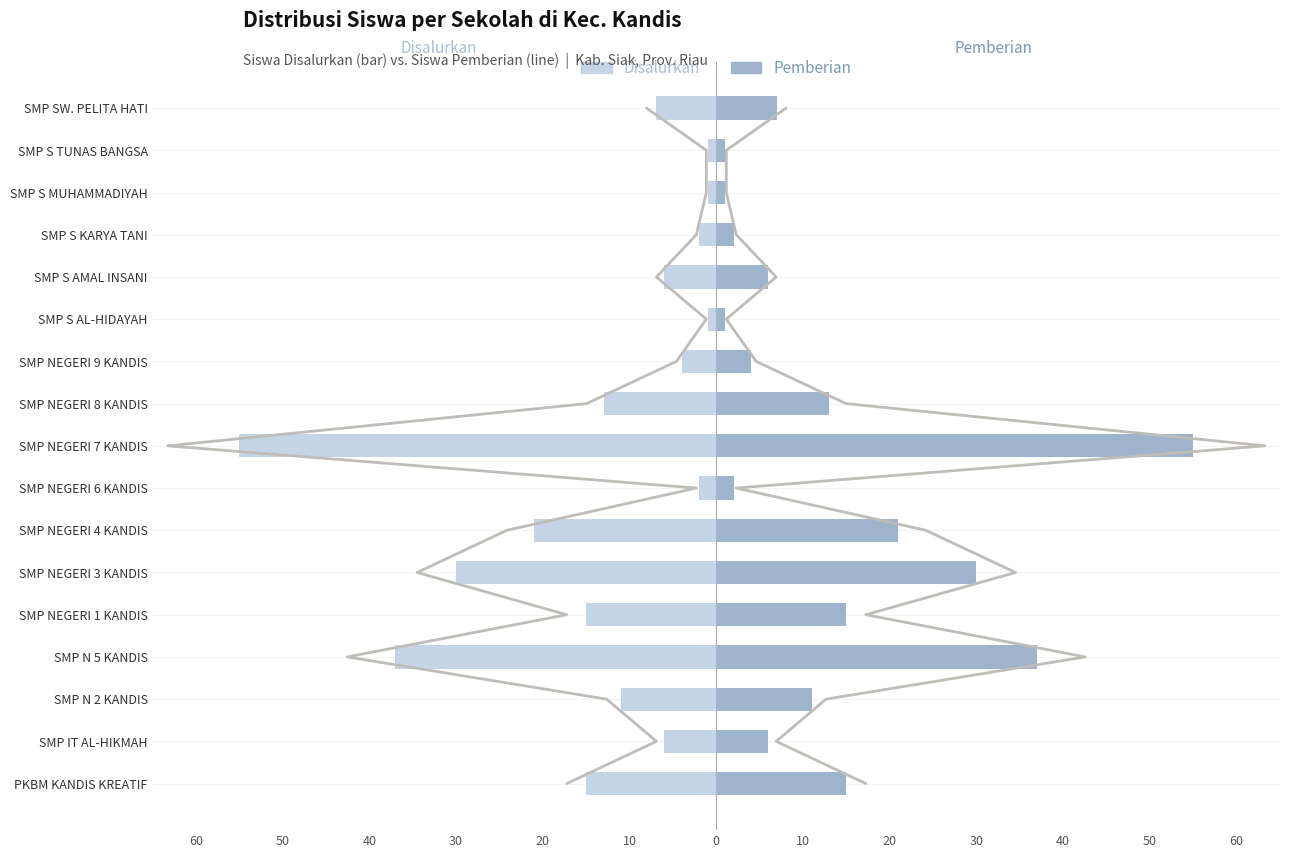

What is the spread (max minus min) of values at SMP NEGERI 3 KANDIS?

60